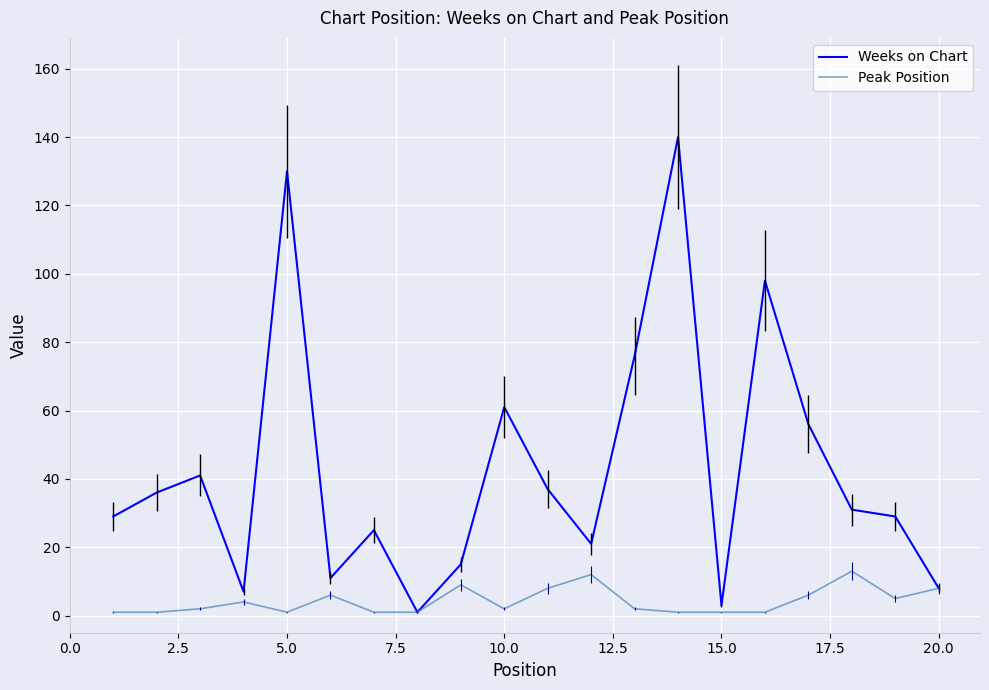

Rank the series by their maximum value, from highest to lowest.

Weeks on Chart, Peak Position